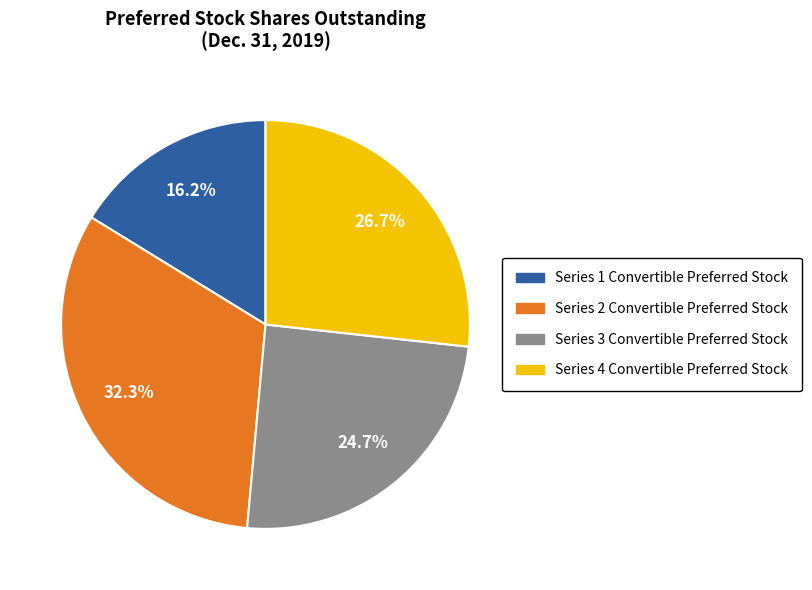

Which category has the biggest portion of the pie?

Series 2 Convertible Preferred Stock